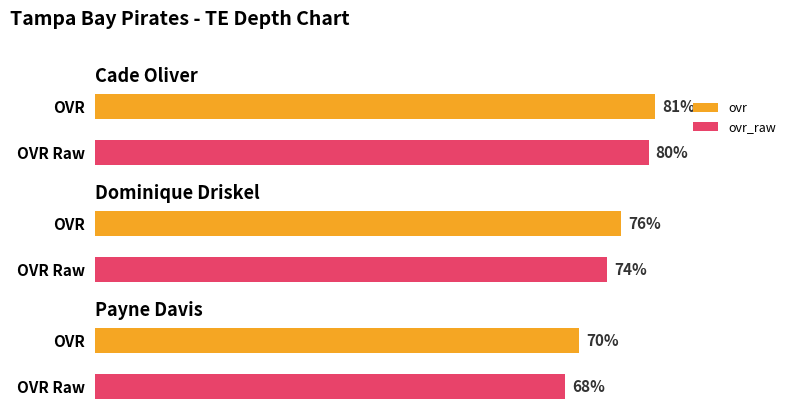

How many data points does each series have?

3